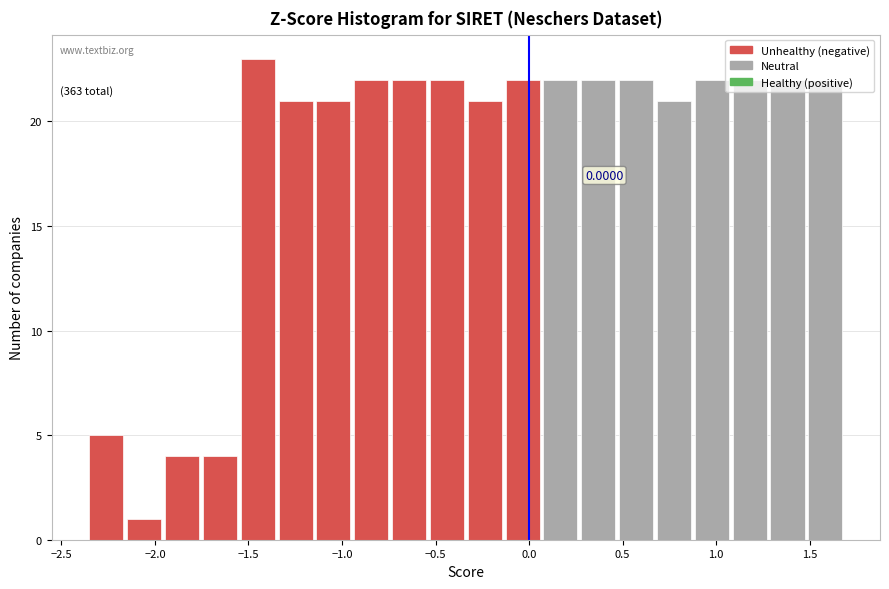

Over which range of the x-axis is the bar tallest?

-1.55 to -1.35